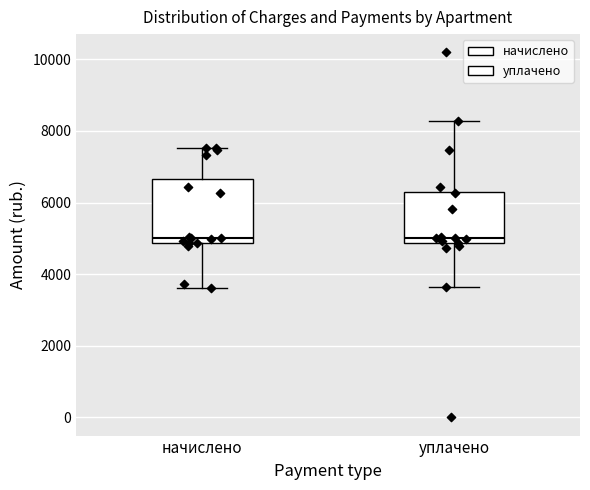

Reading left to right, read every box against the y-axis: the position of its median line, the range the box covers, and the ends of its whiskers. The values are not printed on the chart, so give them approximately, as read against the axis.

начислено: median 5000, box 4800 to 6600, whiskers 3600 to 7600
уплачено: median 5000, box 4800 to 6400, whiskers 3600 to 8200